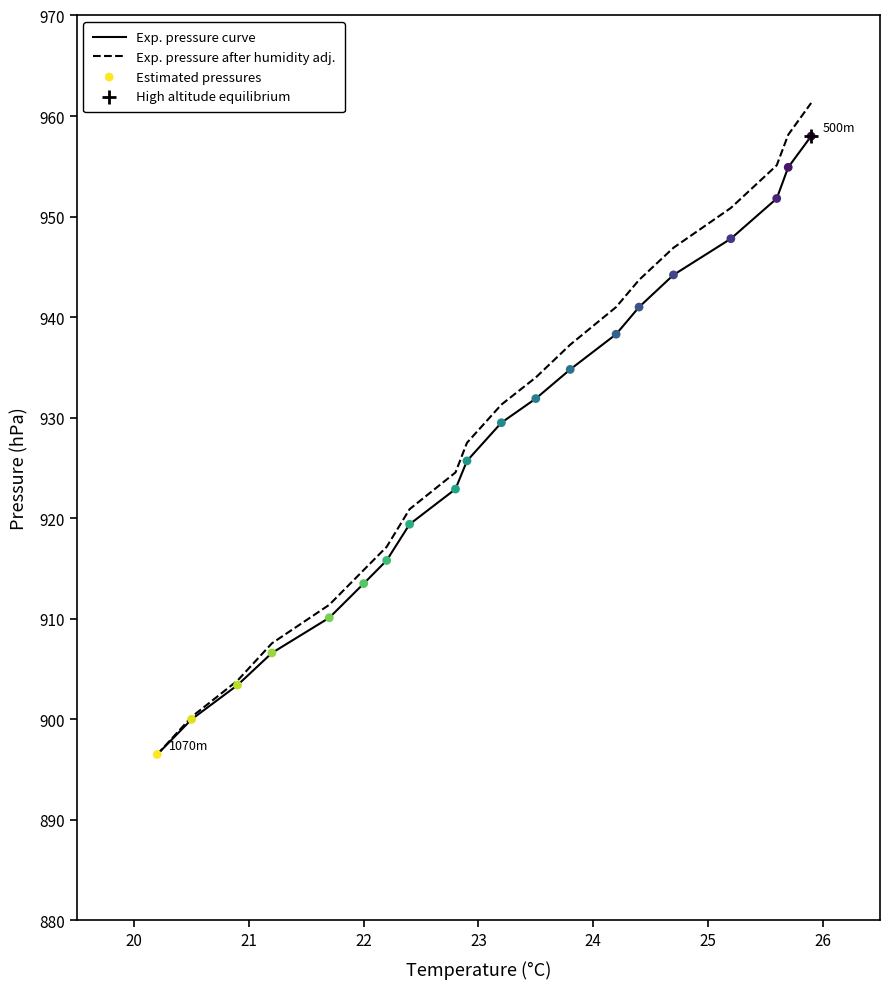

At how many categories does at least one series exceed 898?

19